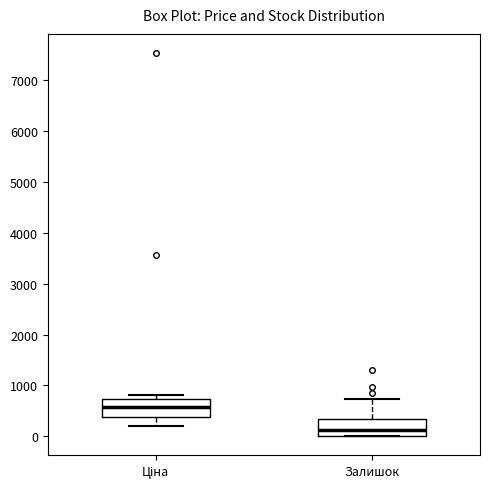

Which box has the highest median line?

Ціна